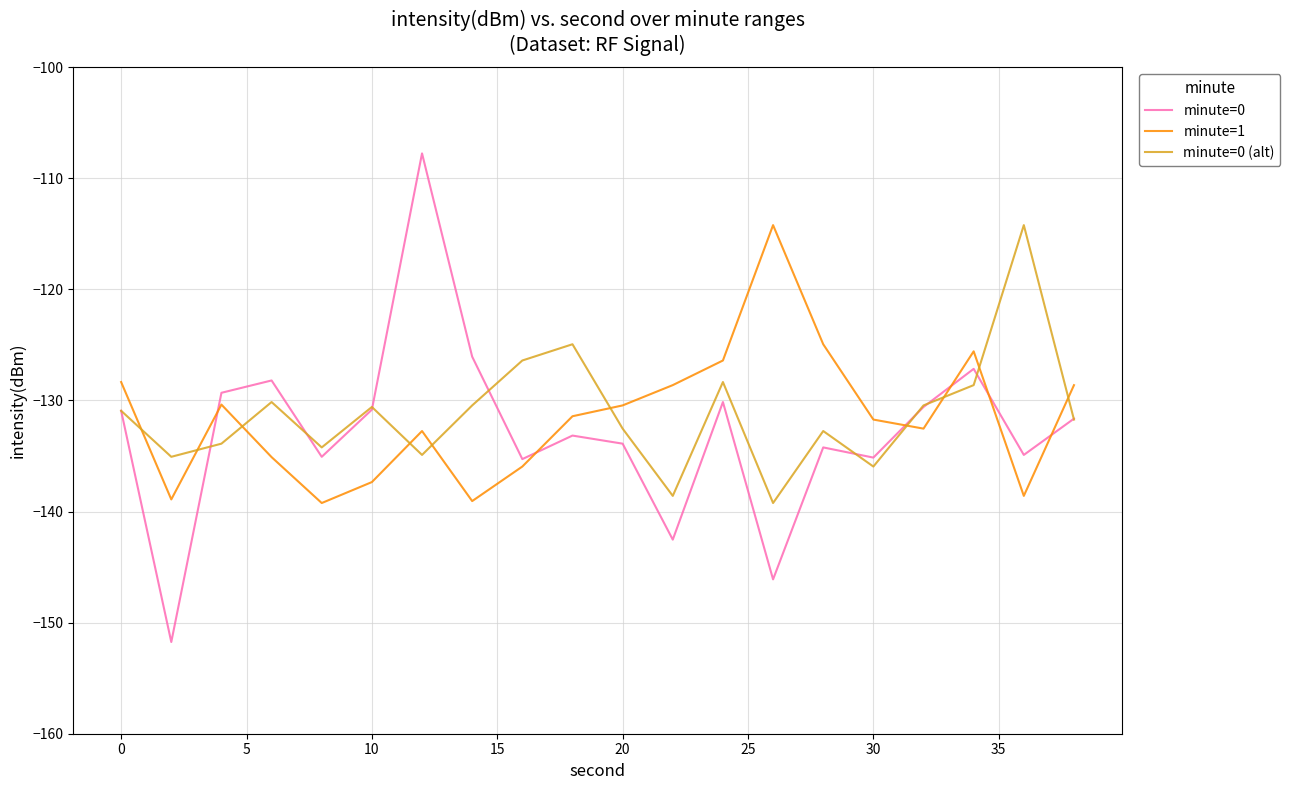

What is the greatest value displayed?

-107.8